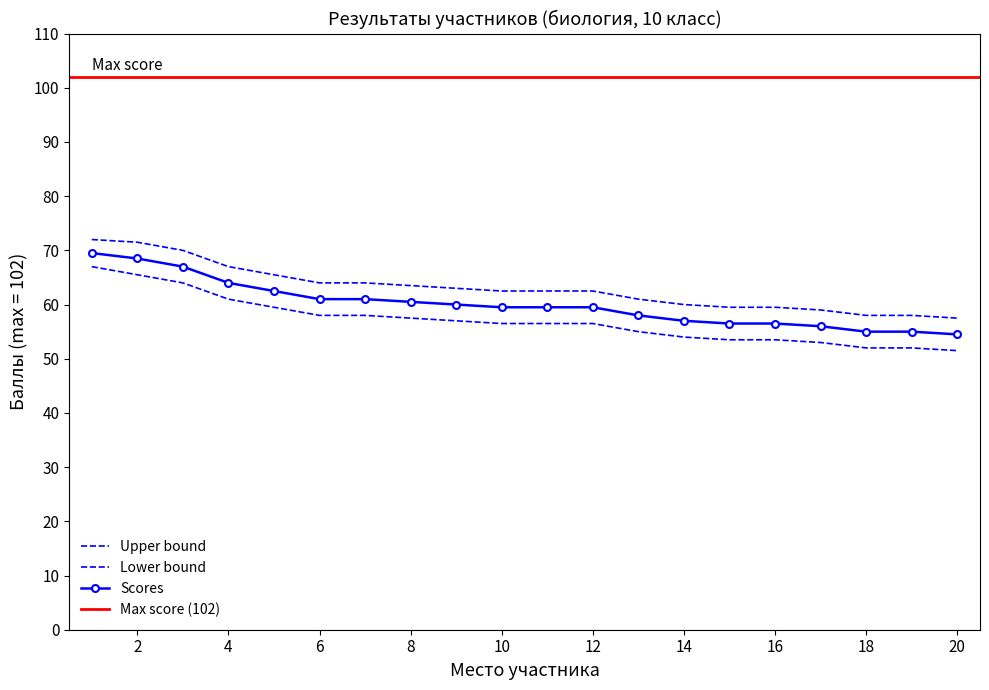

What is the average value of the Lower series?

57.1